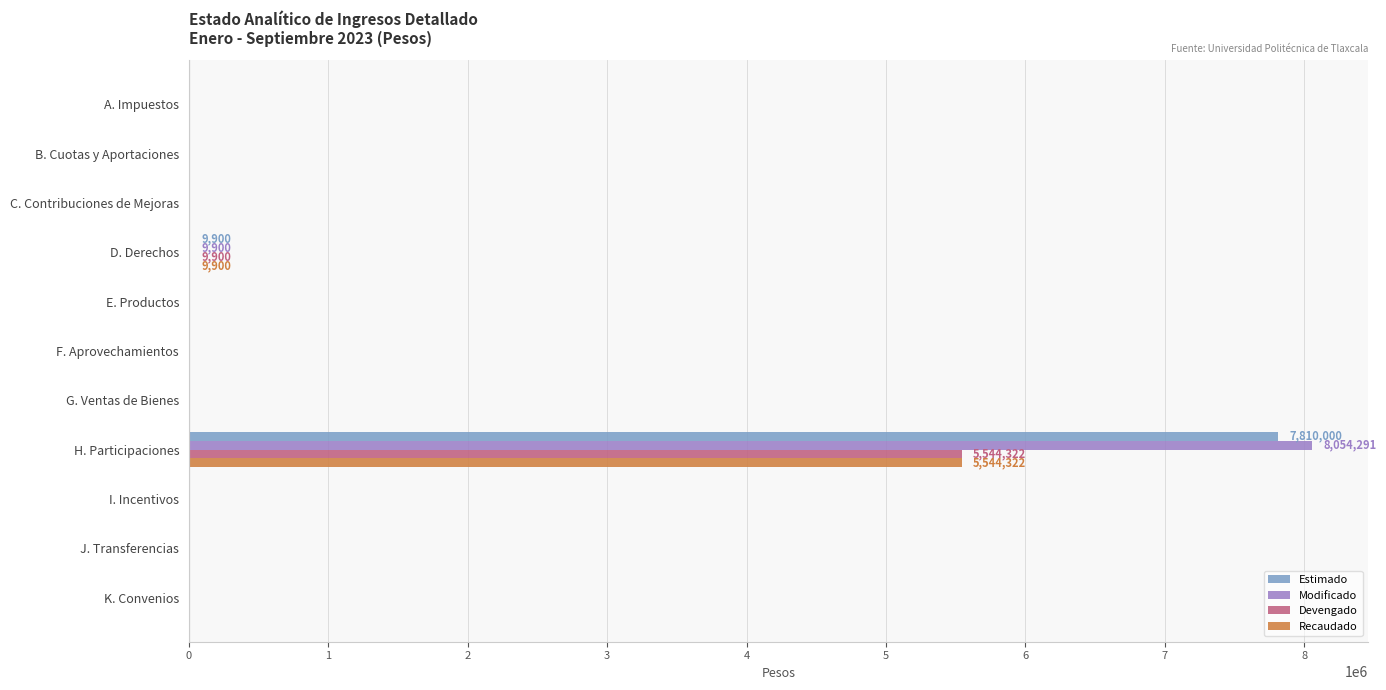

At which category is the sum across all series the highest?

H. Participaciones